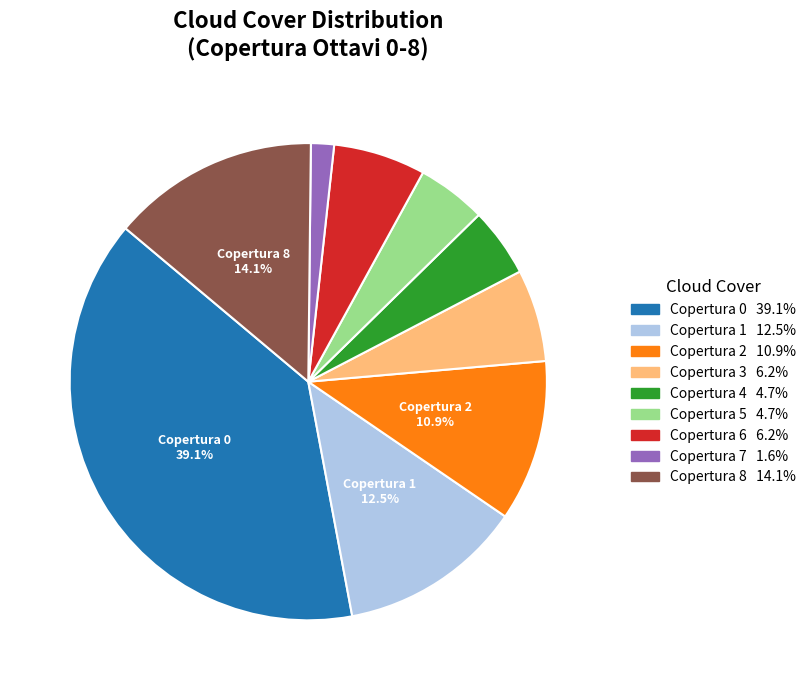

To the nearest percent, what is the average slice percentage?

11%